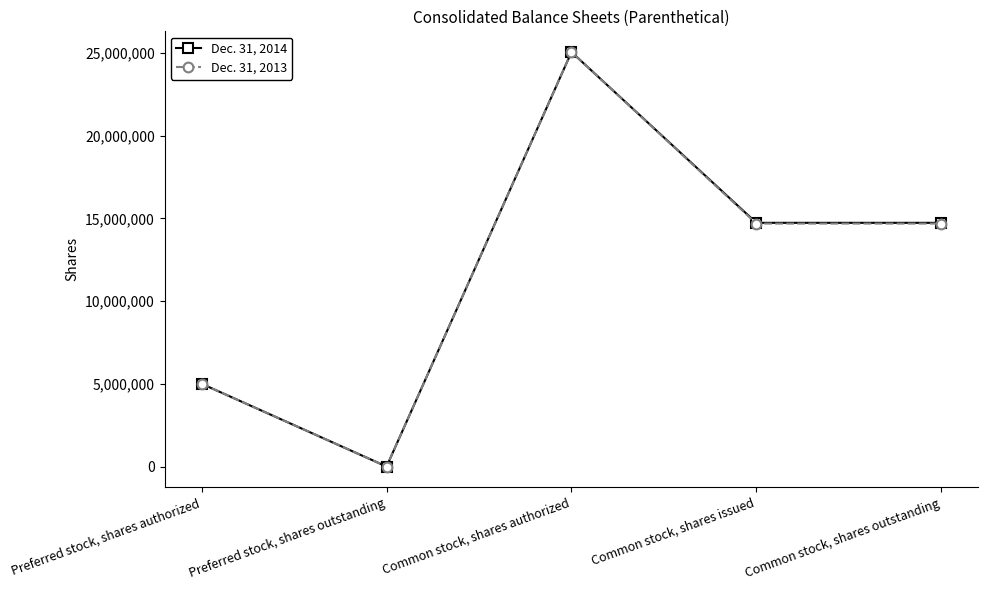

The Dec. 31, 2013 series shows 14681274 at Common stock, shares issued. True or false?

True